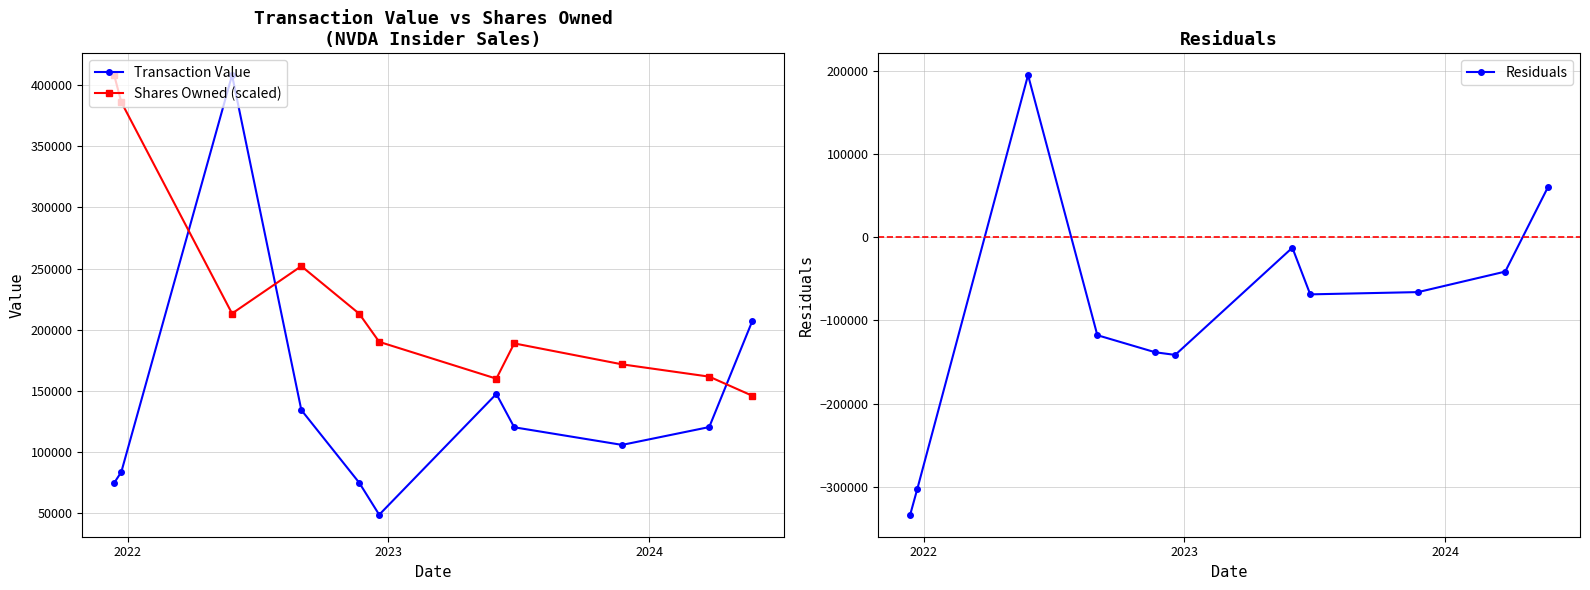

Reading right to left, transcribe all the data shown in this chart.

Transaction Value: 206702.0	120320.0	105728.0	120142.0	147413.0	48579.0	74799.0	134247.0	408298.0	83598.0	74605.0
Shares Owned (scaled): 146006.0	161573.7	171637.7	188777.9	159922.6	190035.9	213072.9	251992.1	213230.2	386204.5	408298.0
Residuals: 60696.0	-41253.7	-65909.7	-68635.9	-12509.6	-141456.9	-138273.9	-117745.1	195067.8	-302606.5	-333693.0